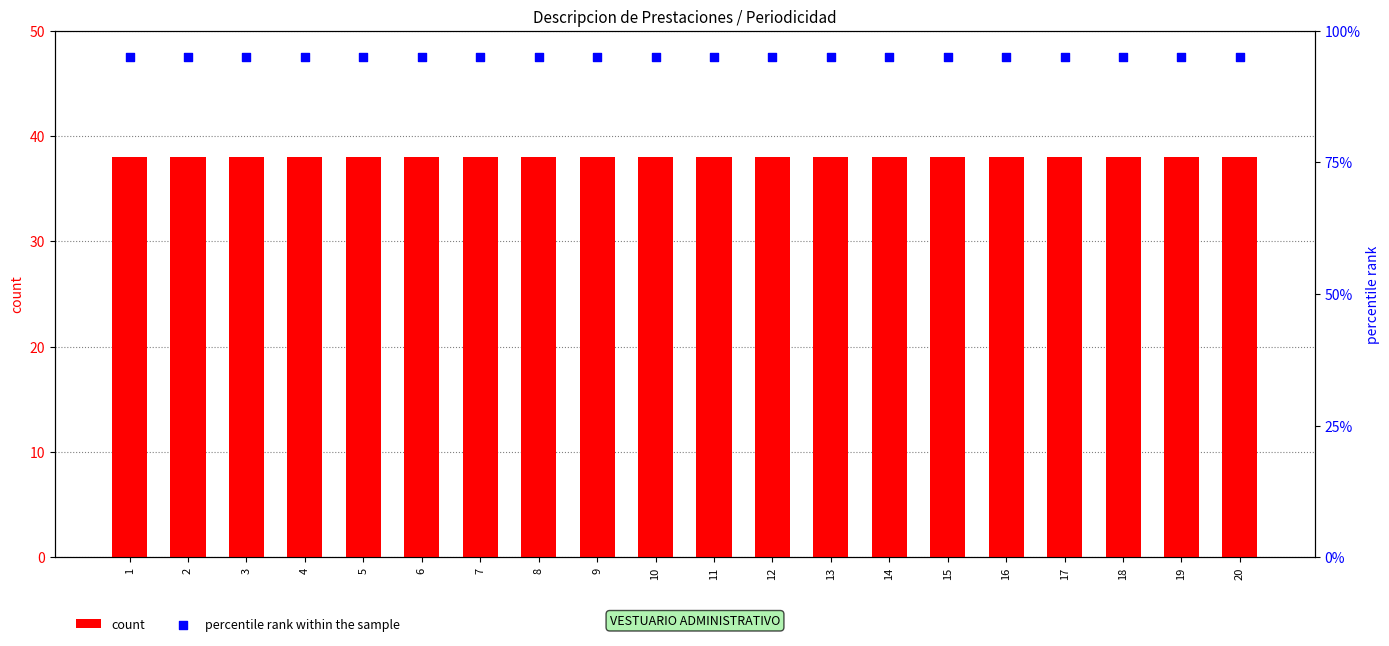

What is the total value across all series at 6?

133